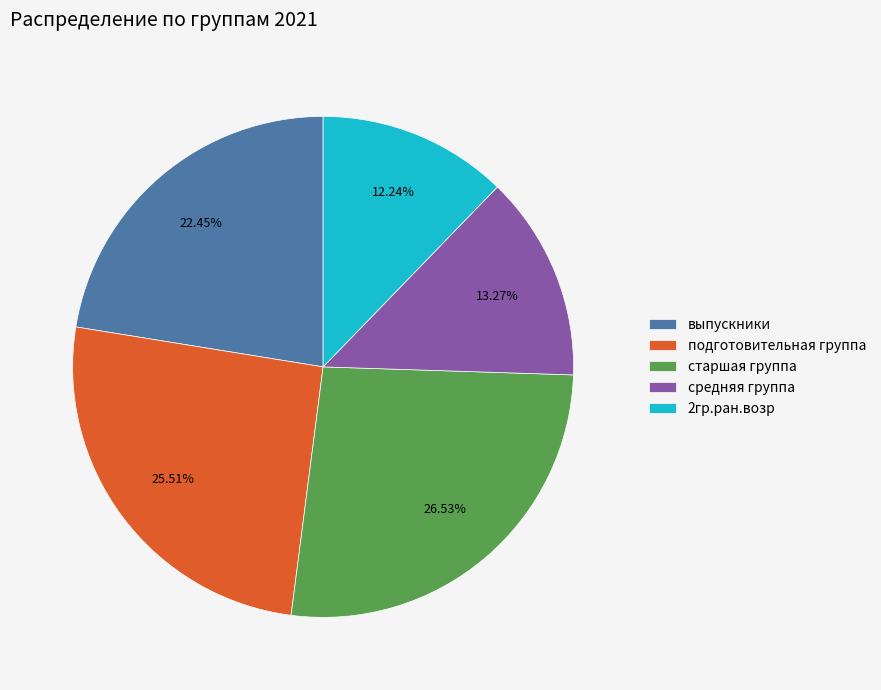

What percentage is the выпускники slice, to the nearest percent?

22%